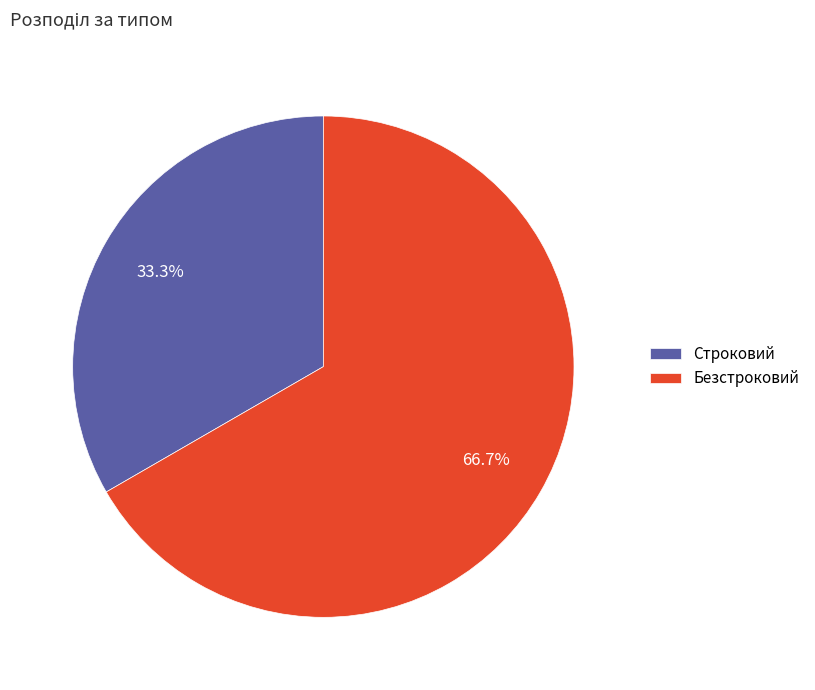

Is there a majority slice in this chart?

Yes